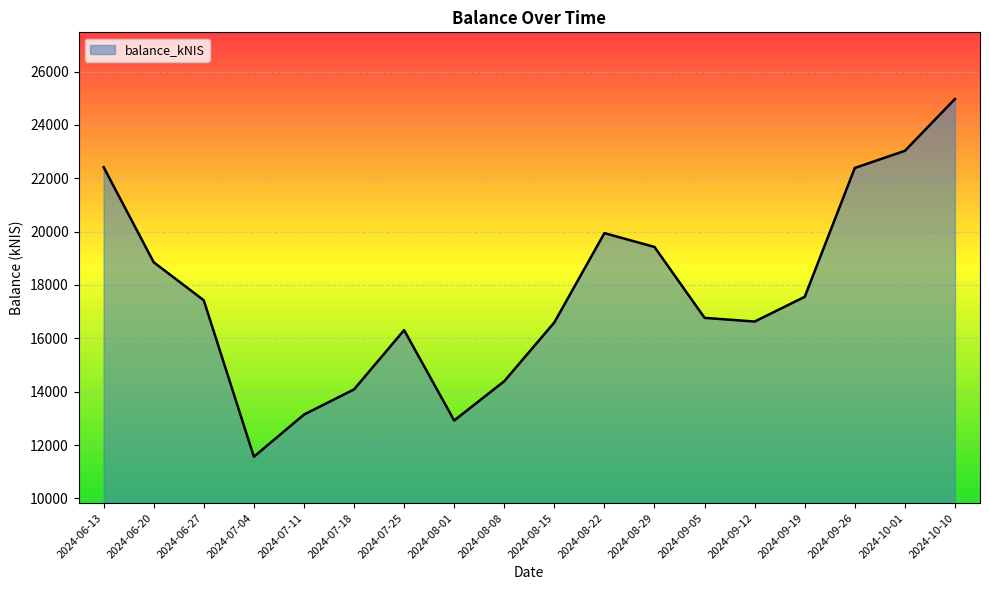

The chart shows a value of 13140.8 at 2024-07-11. True or false?

True